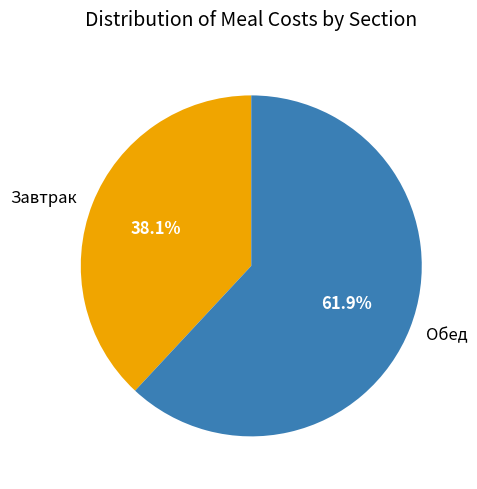

Between Завтрак and Обед, which is larger?

Обед